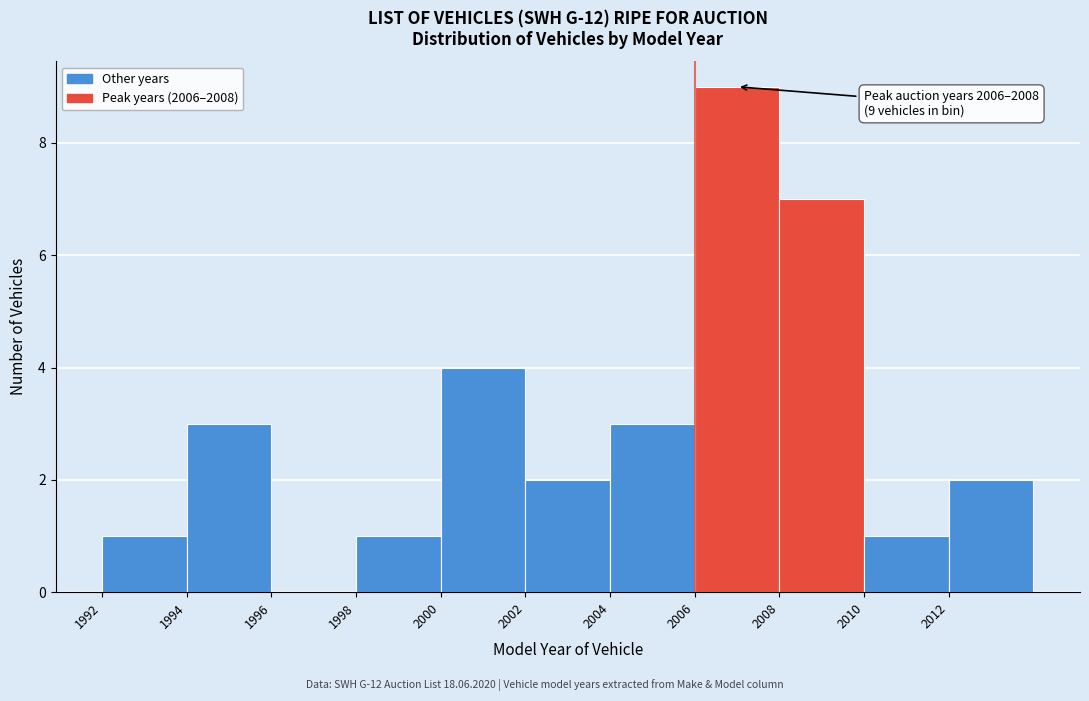

Which range on the x-axis has the tallest bar?

2006 to 2008